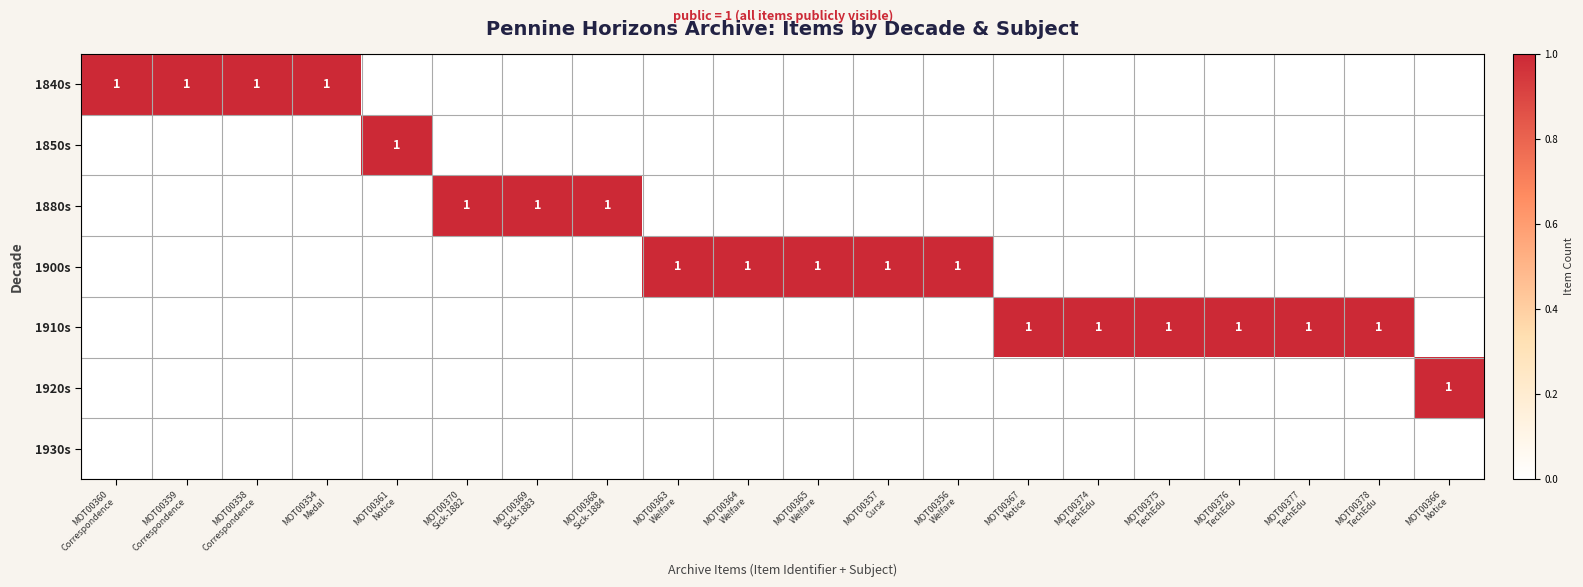

At which category is the sum across all series the highest?

MOT00360
Correspondence